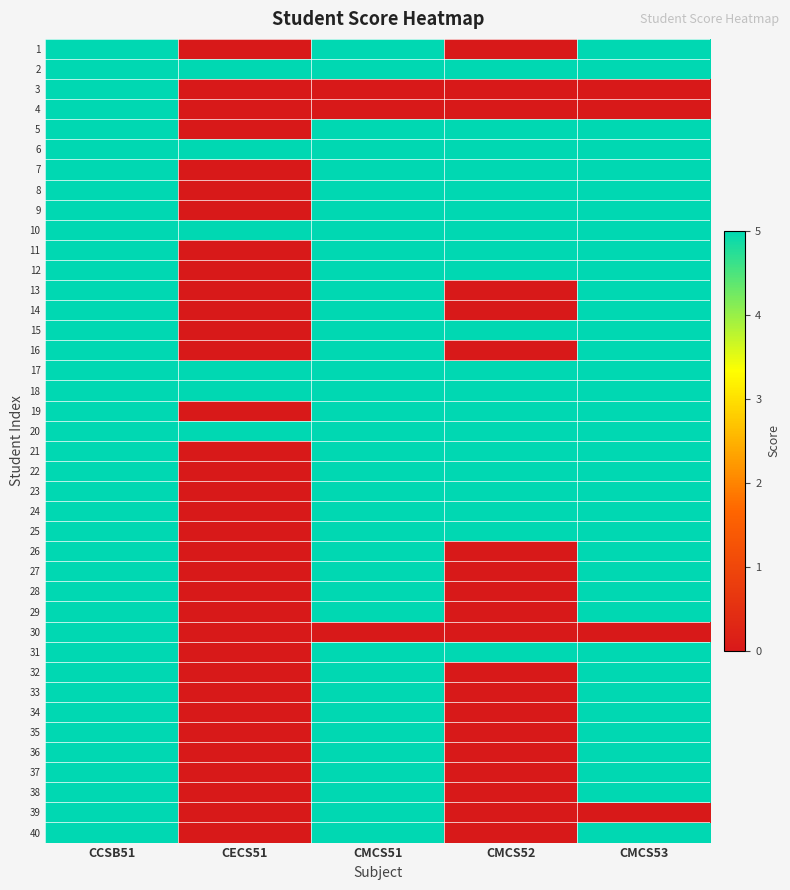

Reading right to left, transcribe all the data shown in this chart.

1: CMCS53=5	CMCS52=0	CMCS51=5	CECS51=0	CCSB51=5
2: CMCS53=5	CMCS52=5	CMCS51=5	CECS51=5	CCSB51=5
3: CMCS53=0	CMCS52=0	CMCS51=0	CECS51=0	CCSB51=5
4: CMCS53=0	CMCS52=0	CMCS51=0	CECS51=0	CCSB51=5
5: CMCS53=5	CMCS52=5	CMCS51=5	CECS51=0	CCSB51=5
6: CMCS53=5	CMCS52=5	CMCS51=5	CECS51=5	CCSB51=5
7: CMCS53=5	CMCS52=5	CMCS51=5	CECS51=0	CCSB51=5
8: CMCS53=5	CMCS52=5	CMCS51=5	CECS51=0	CCSB51=5
9: CMCS53=5	CMCS52=5	CMCS51=5	CECS51=0	CCSB51=5
10: CMCS53=5	CMCS52=5	CMCS51=5	CECS51=5	CCSB51=5
11: CMCS53=5	CMCS52=5	CMCS51=5	CECS51=0	CCSB51=5
12: CMCS53=5	CMCS52=5	CMCS51=5	CECS51=0	CCSB51=5
13: CMCS53=5	CMCS52=0	CMCS51=5	CECS51=0	CCSB51=5
14: CMCS53=5	CMCS52=0	CMCS51=5	CECS51=0	CCSB51=5
15: CMCS53=5	CMCS52=5	CMCS51=5	CECS51=0	CCSB51=5
16: CMCS53=5	CMCS52=0	CMCS51=5	CECS51=0	CCSB51=5
17: CMCS53=5	CMCS52=5	CMCS51=5	CECS51=5	CCSB51=5
18: CMCS53=5	CMCS52=5	CMCS51=5	CECS51=5	CCSB51=5
19: CMCS53=5	CMCS52=5	CMCS51=5	CECS51=0	CCSB51=5
20: CMCS53=5	CMCS52=5	CMCS51=5	CECS51=5	CCSB51=5
21: CMCS53=5	CMCS52=5	CMCS51=5	CECS51=0	CCSB51=5
22: CMCS53=5	CMCS52=5	CMCS51=5	CECS51=0	CCSB51=5
23: CMCS53=5	CMCS52=5	CMCS51=5	CECS51=0	CCSB51=5
24: CMCS53=5	CMCS52=5	CMCS51=5	CECS51=0	CCSB51=5
25: CMCS53=5	CMCS52=5	CMCS51=5	CECS51=0	CCSB51=5
26: CMCS53=5	CMCS52=0	CMCS51=5	CECS51=0	CCSB51=5
27: CMCS53=5	CMCS52=0	CMCS51=5	CECS51=0	CCSB51=5
28: CMCS53=5	CMCS52=0	CMCS51=5	CECS51=0	CCSB51=5
29: CMCS53=5	CMCS52=0	CMCS51=5	CECS51=0	CCSB51=5
30: CMCS53=0	CMCS52=0	CMCS51=0	CECS51=0	CCSB51=5
31: CMCS53=5	CMCS52=5	CMCS51=5	CECS51=0	CCSB51=5
32: CMCS53=5	CMCS52=0	CMCS51=5	CECS51=0	CCSB51=5
33: CMCS53=5	CMCS52=0	CMCS51=5	CECS51=0	CCSB51=5
34: CMCS53=5	CMCS52=0	CMCS51=5	CECS51=0	CCSB51=5
35: CMCS53=5	CMCS52=0	CMCS51=5	CECS51=0	CCSB51=5
36: CMCS53=5	CMCS52=0	CMCS51=5	CECS51=0	CCSB51=5
37: CMCS53=5	CMCS52=0	CMCS51=5	CECS51=0	CCSB51=5
38: CMCS53=5	CMCS52=0	CMCS51=5	CECS51=0	CCSB51=5
39: CMCS53=0	CMCS52=0	CMCS51=5	CECS51=0	CCSB51=5
40: CMCS53=5	CMCS52=0	CMCS51=5	CECS51=0	CCSB51=5